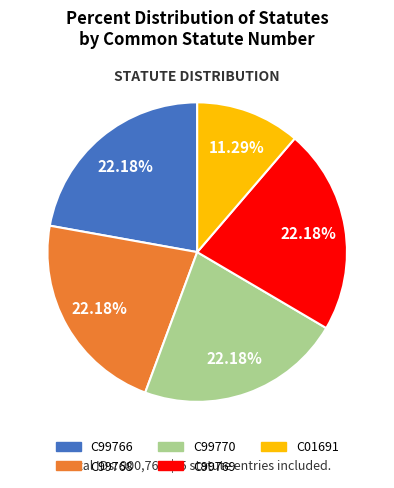

Does C99769 represent more than half of the total?

No